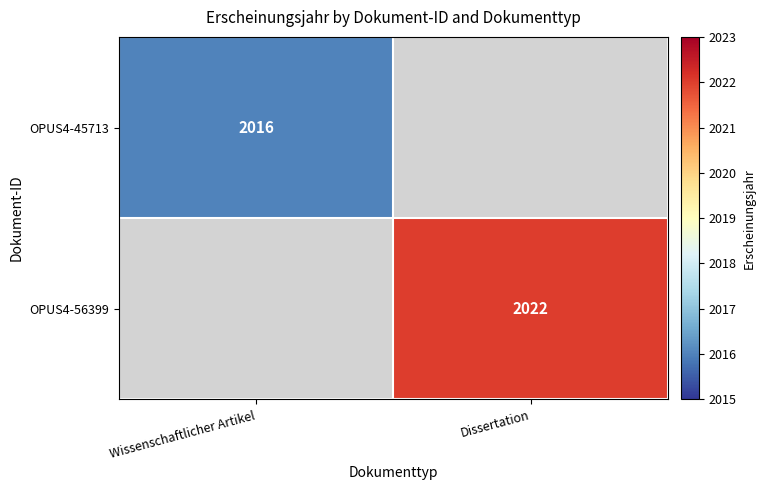

How many categories are shown in the chart?

2